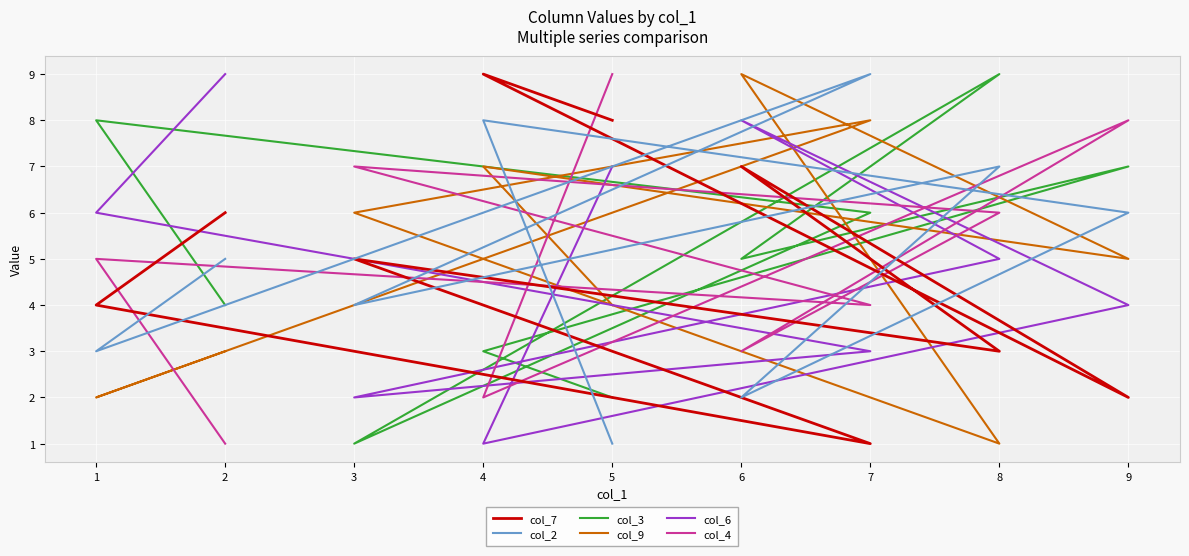

What are all the series names shown in the legend?

col_7, col_2, col_3, col_9, col_6, col_4